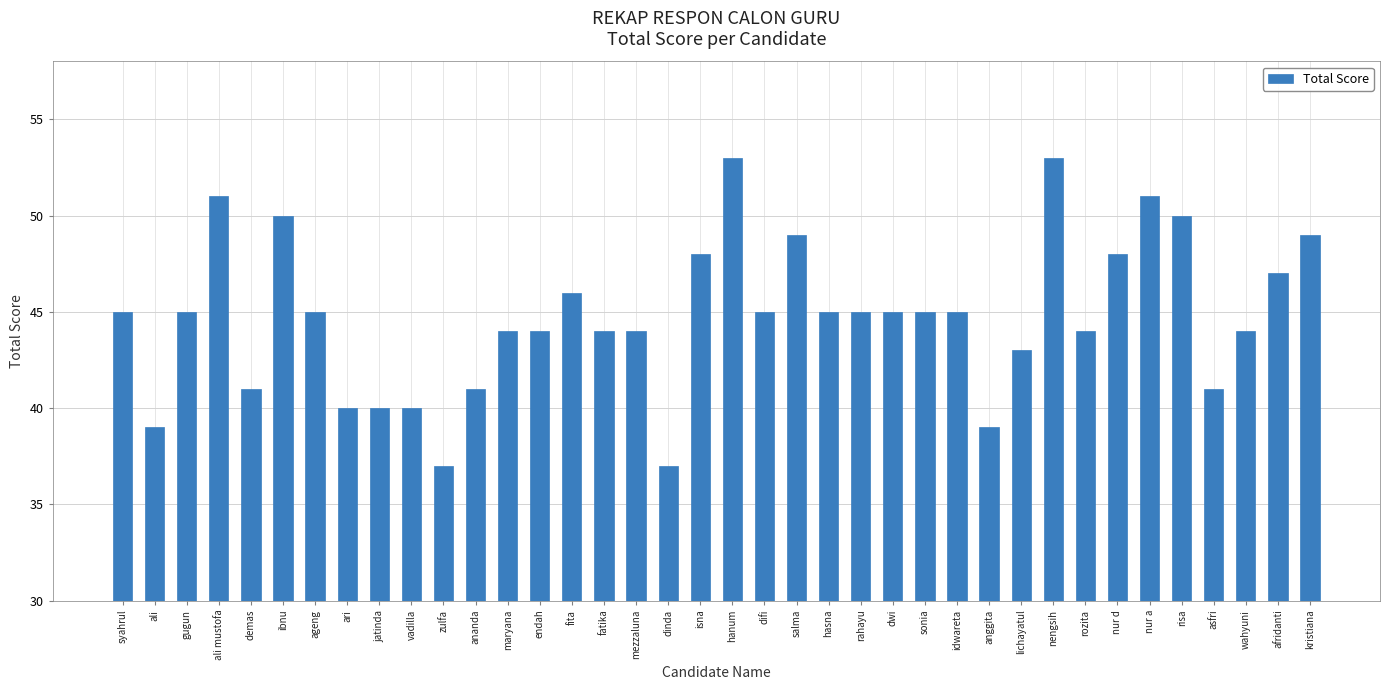

Reading left to right, list all the values displayed in this chart.

syahrul=45	ali=39	gugun=45	ali mustofa=51	demas=41	ibnu=50	ageng=45	ari=40	jatinda=40	vadilla=40	zulfa=37	ananda=41	maryana=44	endah=44	fita=46	fatika=44	mezzaluna=44	dinda=37	isna=48	hanum=53	difi=45	salma=49	hasna=45	rahayu=45	dwi=45	sonia=45	idwareta=45	anggita=39	lichayatul=43	nengsih=53	rozita=44	nur d=48	nur a=51	risa=50	asfri=41	wahyuni=44	afridanti=47	kristiana=49